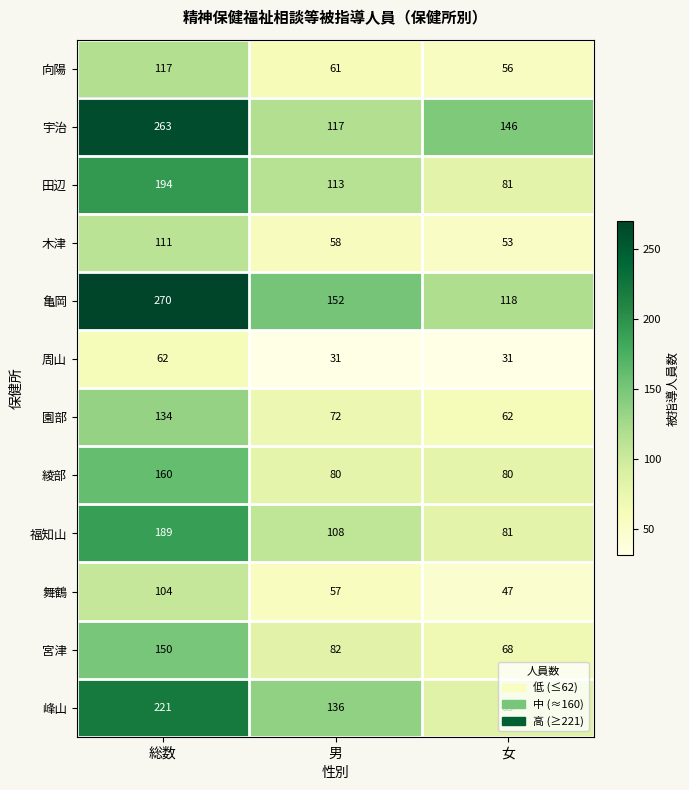

Which label corresponds to the largest value in the chart?

総数